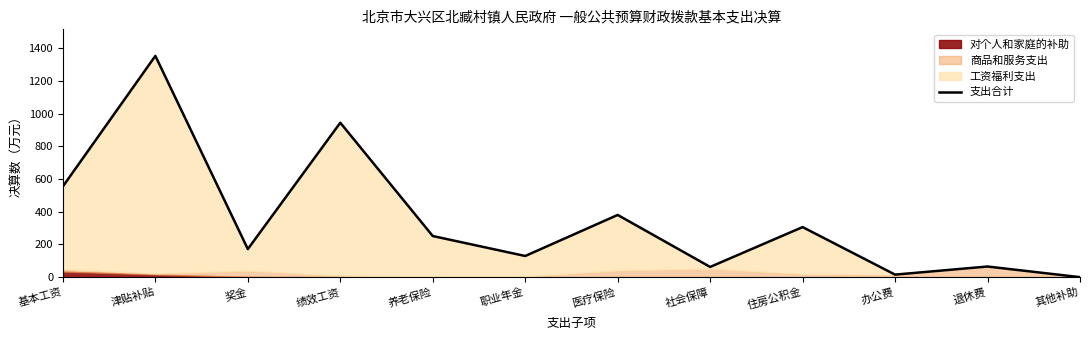

What is the value of the 2nd point from the left?

1353.4